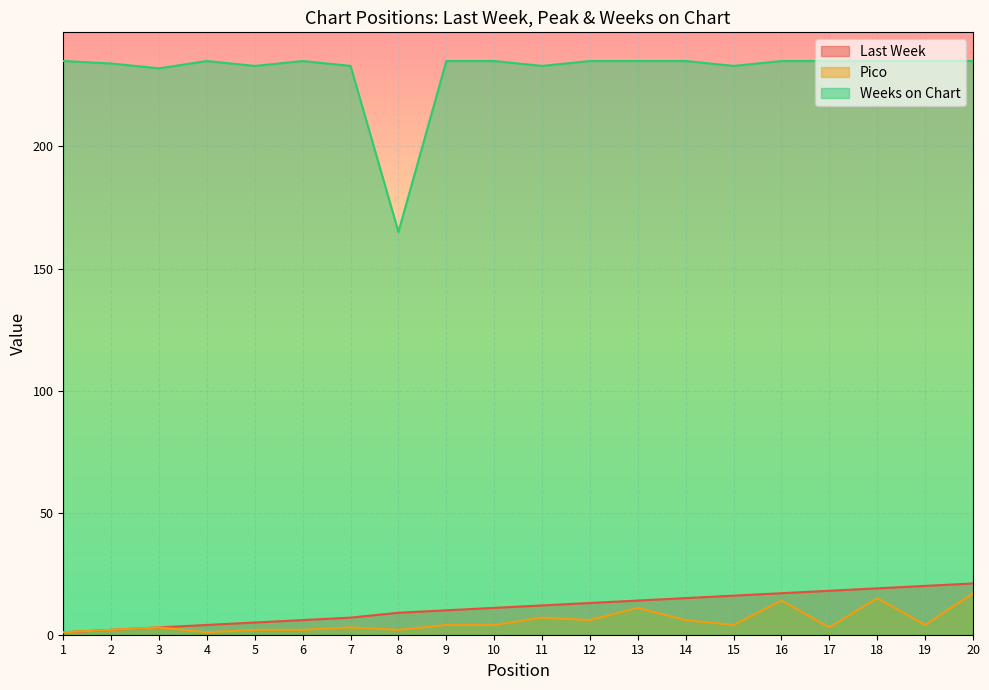

Is it true that Last Week equals 11 at 20?

False